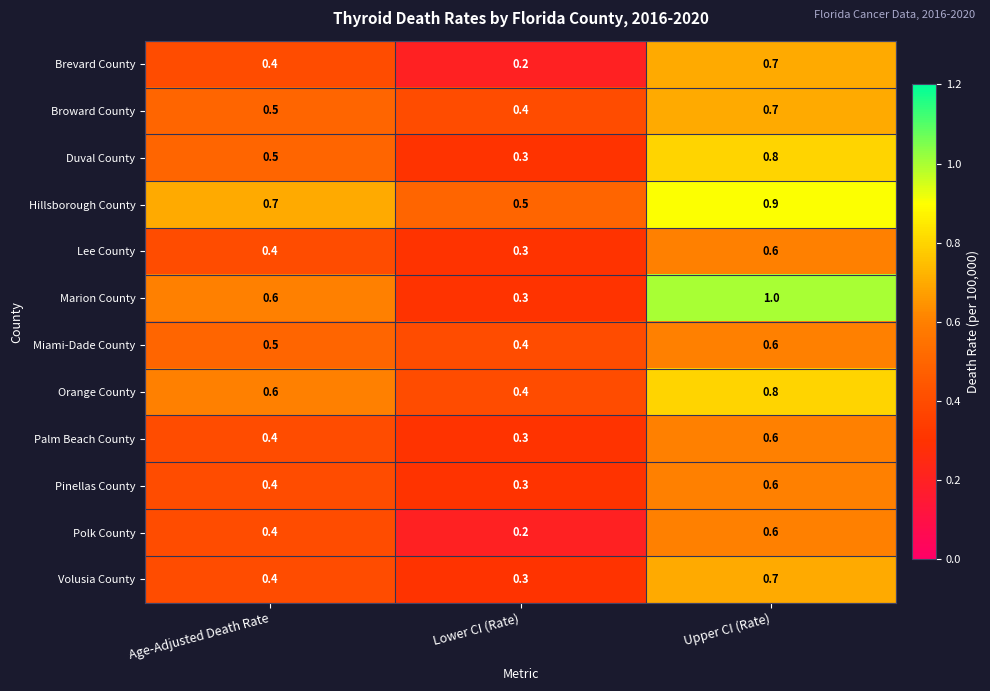

List the labels in order of Pinellas County value, largest first.

Upper CI (Rate), Age-Adjusted Death Rate, Lower CI (Rate)